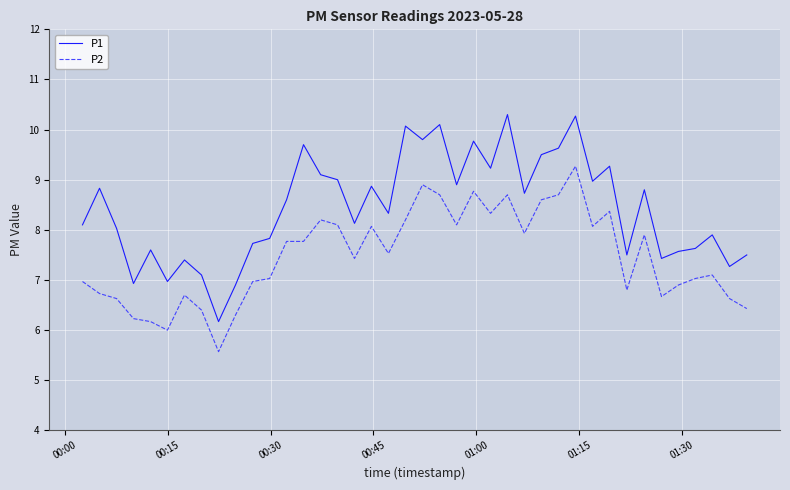

What is the lowest value of the P2 series?

5.6